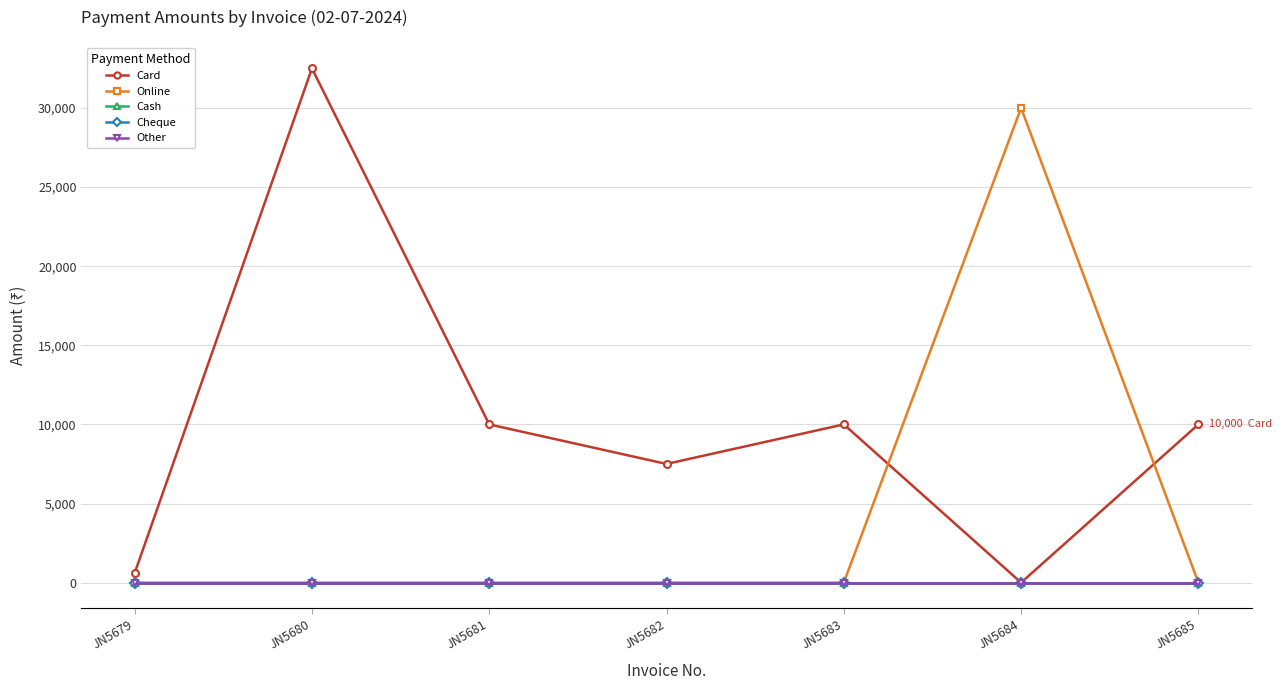

Is this an area chart (filled region under the line)?

No